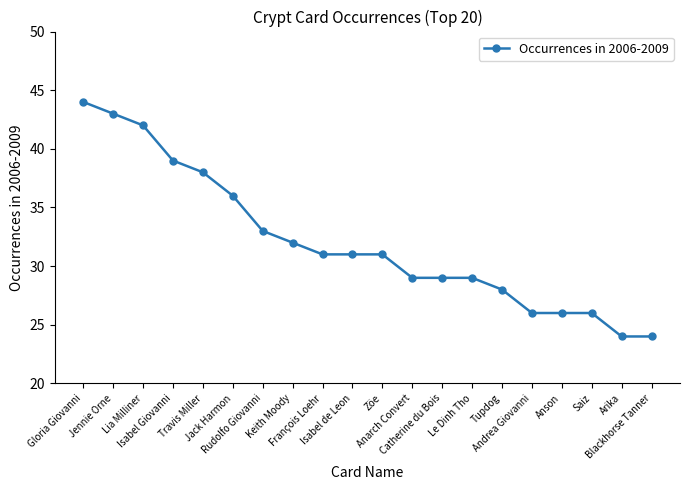

What is the smallest value displayed?

24